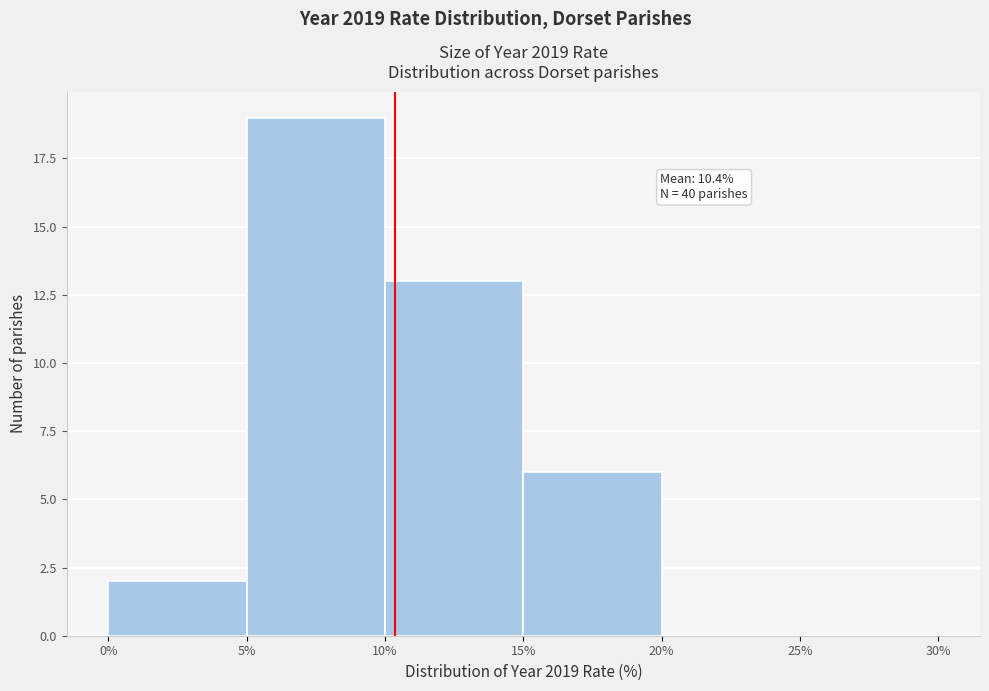

Which range on the x-axis has the tallest bar?

5% to 10%